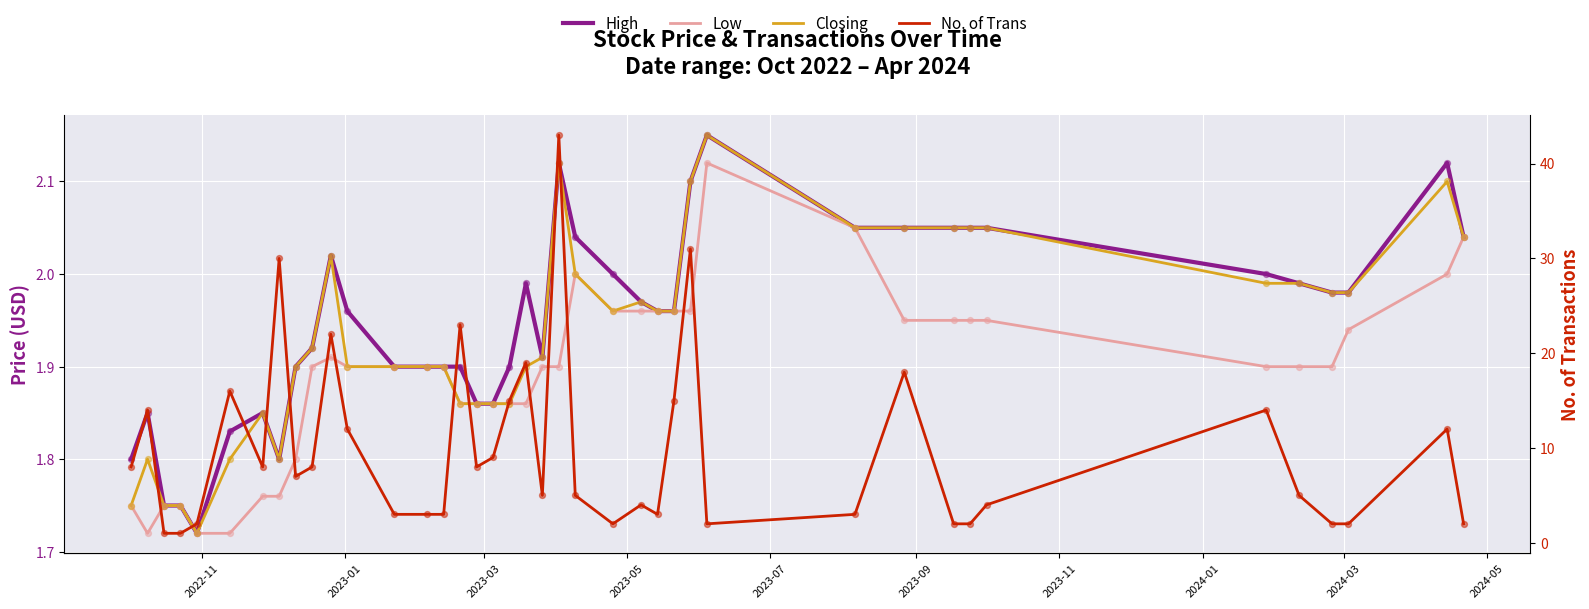

Which series has the largest Y range (max minus min)?

No. of Trans